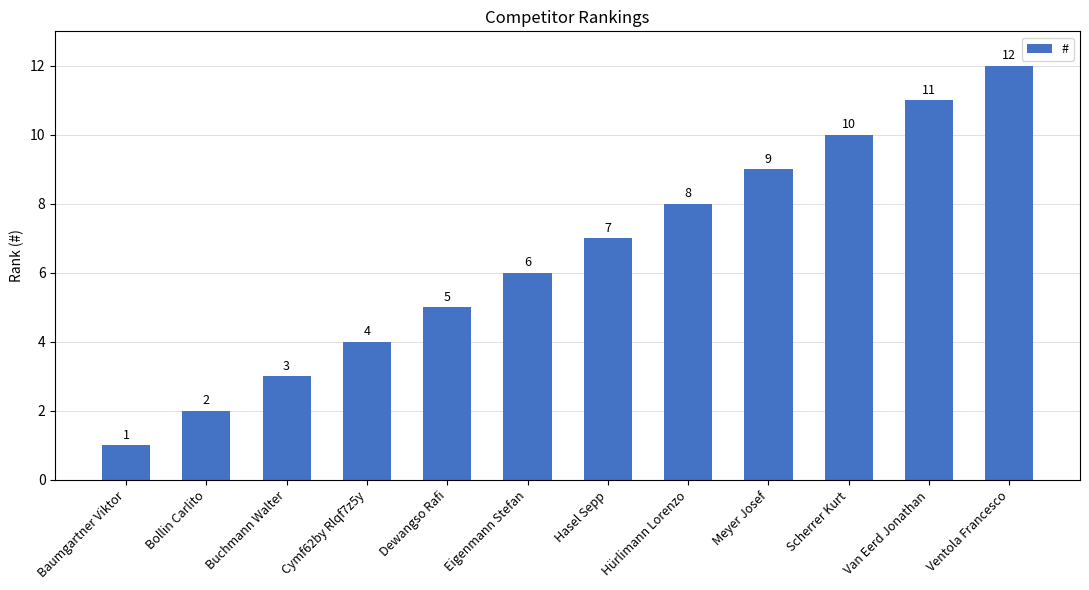

What is the difference between the maximum and minimum values?

11